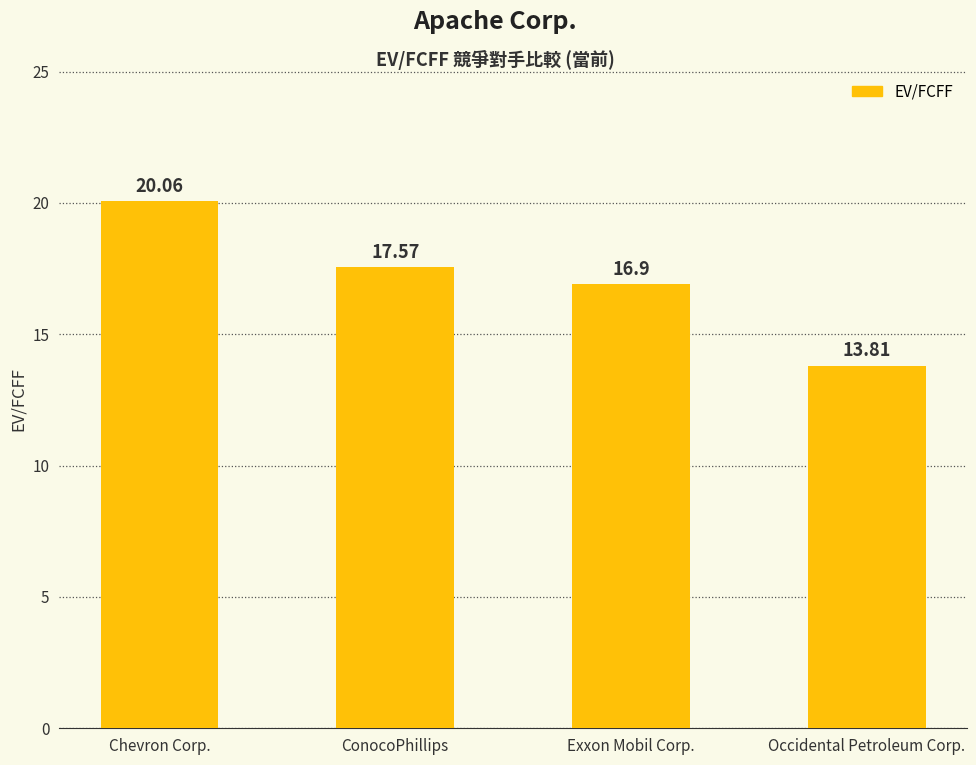

What value does the data have at Occidental Petroleum Corp.?

13.8